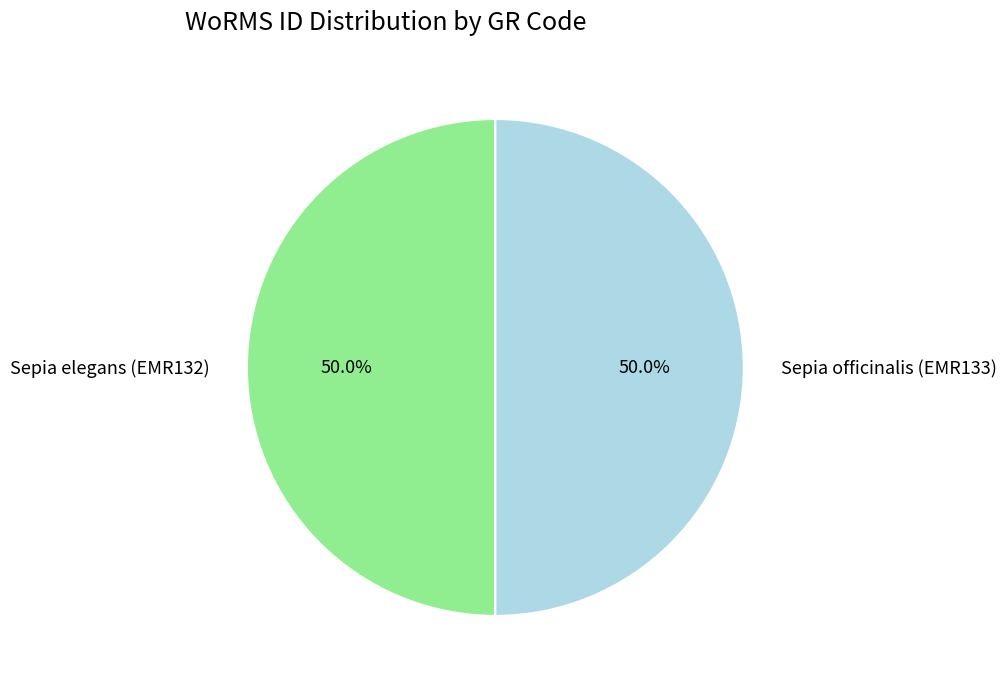

The Sepia officinalis (EMR133) slice represents 40% of the pie. True or false?

False